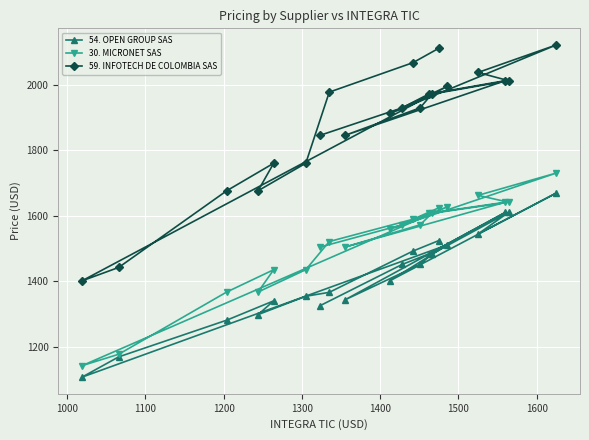

What is the smallest value displayed?

1107